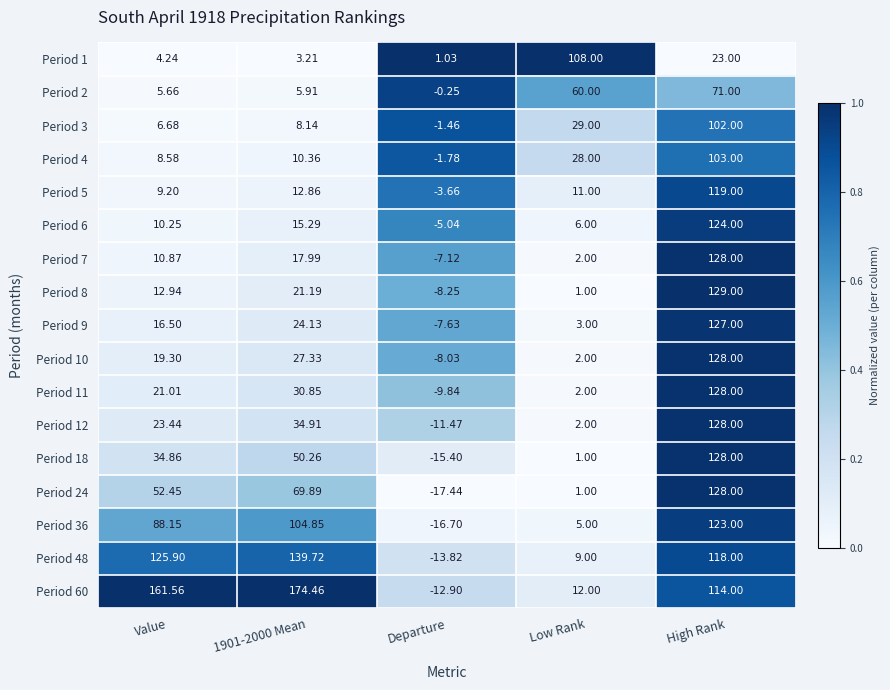

Where is Period 24 nearest to the value 55?

Value